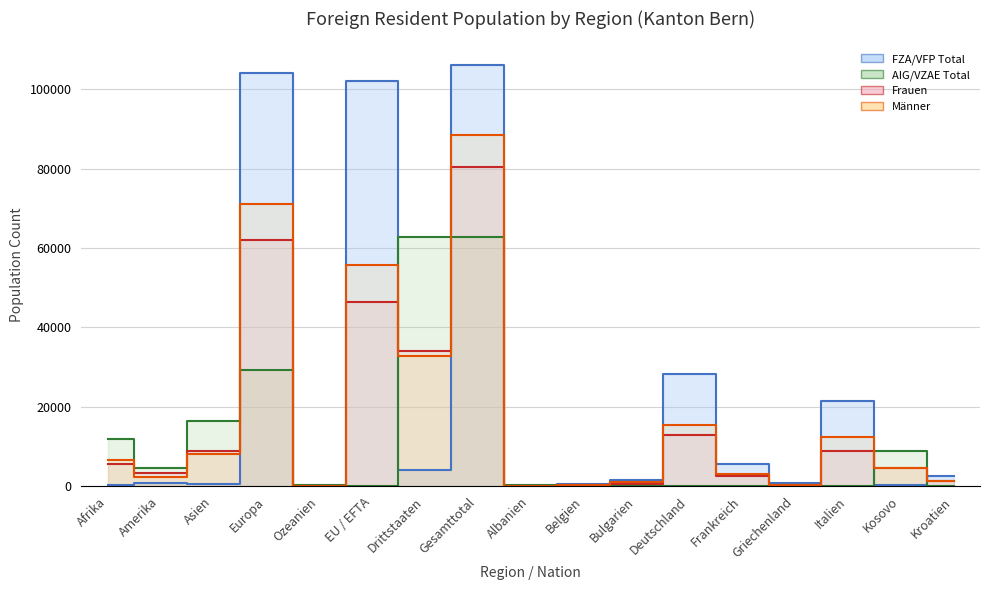

What is the difference between the second highest and minimum values in the Männer series?

71043